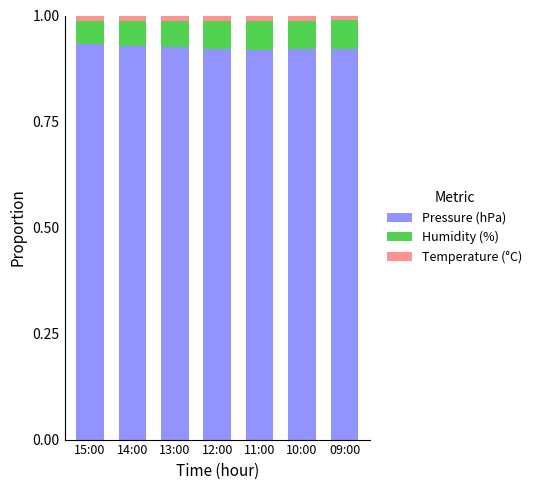

True or false: Pressure (hPa) has a value of 0.3 at 13:00.

False